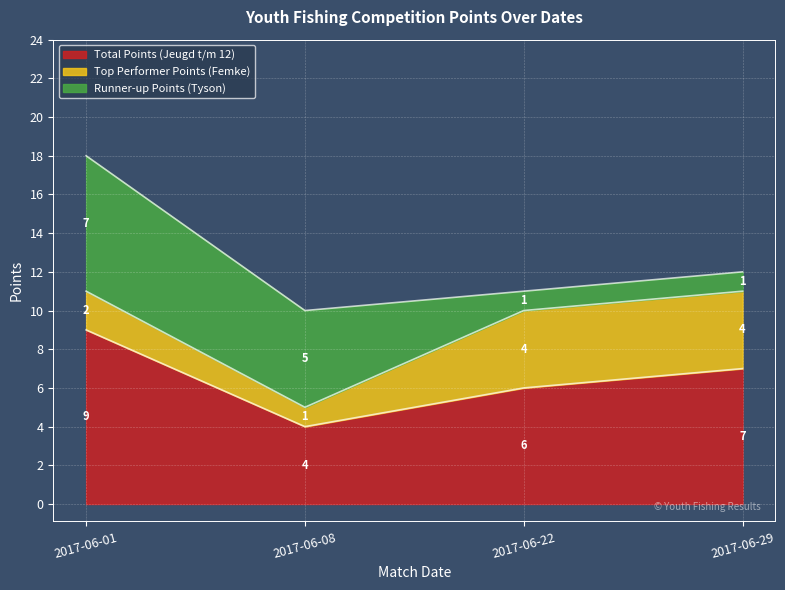

Which series has the largest total across all categories?

Total Points (Jeugd t/m 12)